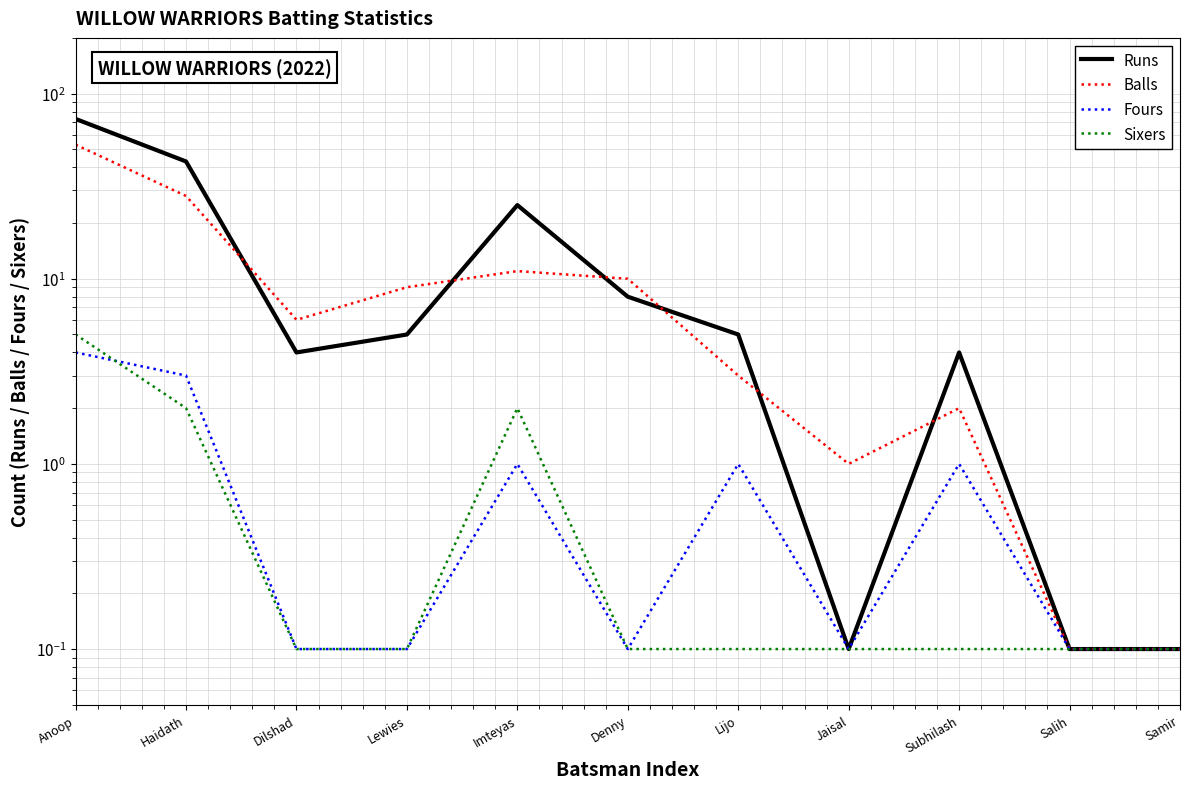

What is the lowest value of the Balls series?

0.1